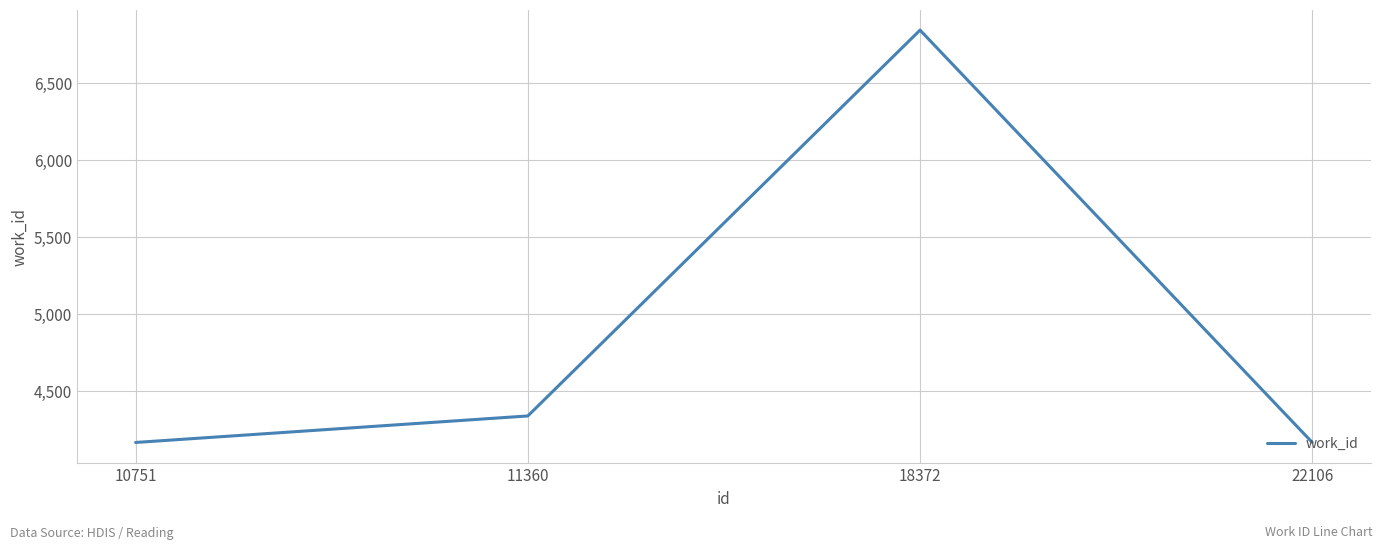

Is it true that the value at 22106 is 4167?

True